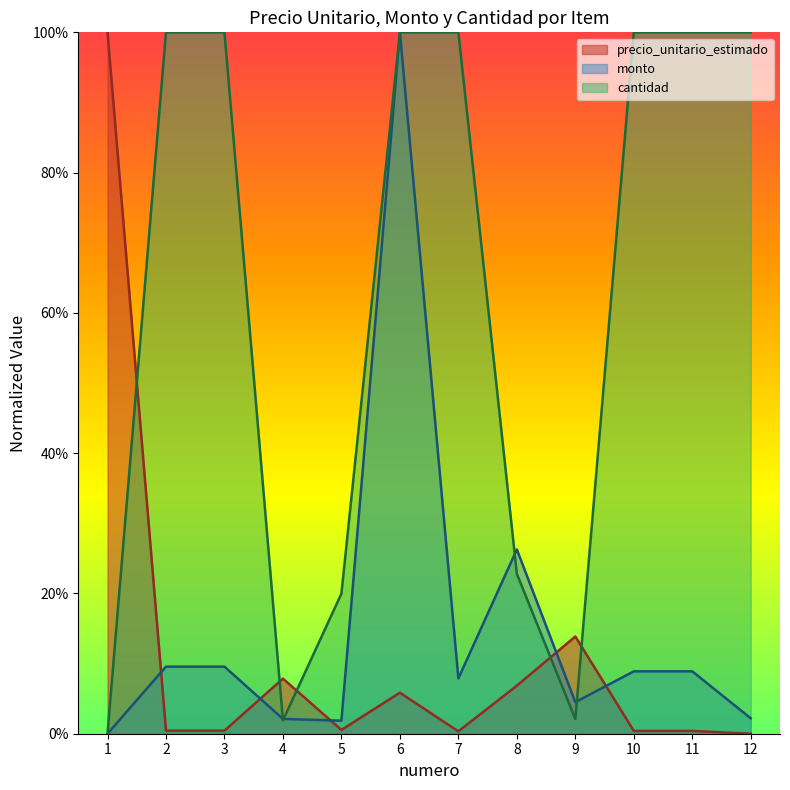

What is the value of the precio_unitario_estimado point at the 4th from the left?

0.1